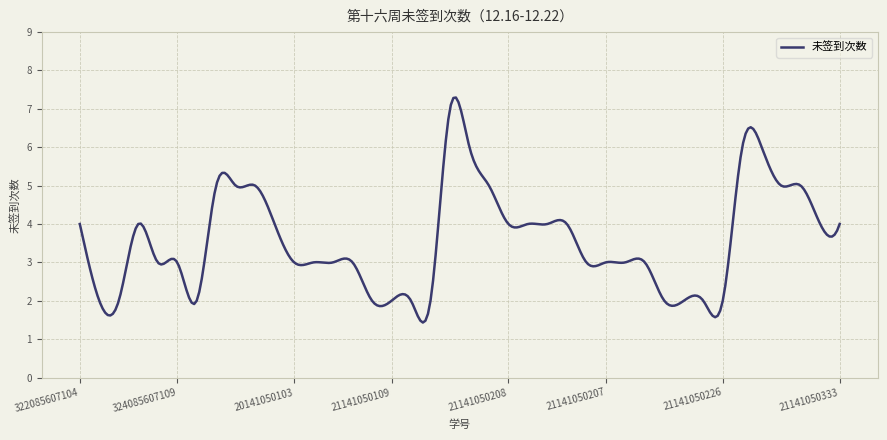

Does the chart have visible grid lines?

Yes